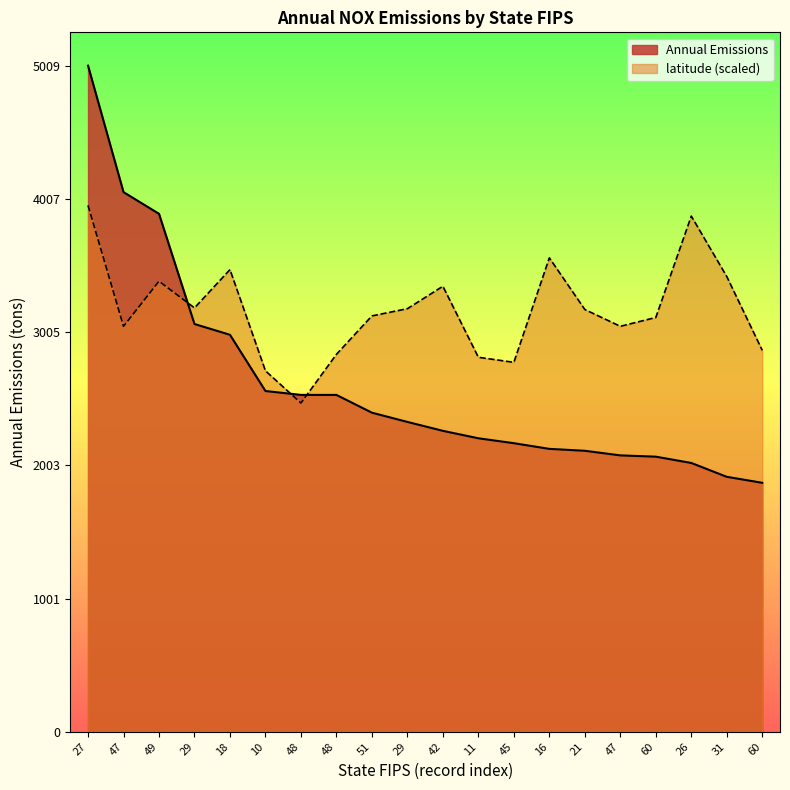

At which label does latitude first exceed 3175?

27